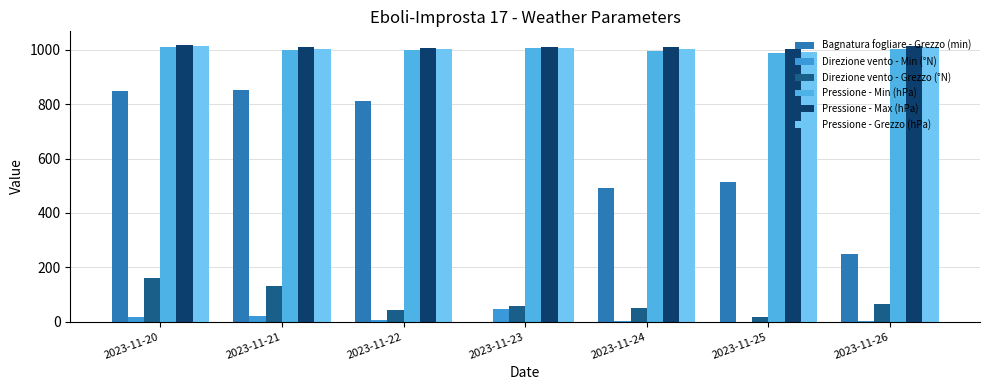

List the series in order of their peak value, lowest first.

Direzione vento - Min (°N), Direzione vento - Grezzo (°N), Bagnatura fogliare - Grezzo (min), Pressione - Min (hPa), Pressione - Grezzo (hPa), Pressione - Max (hPa)